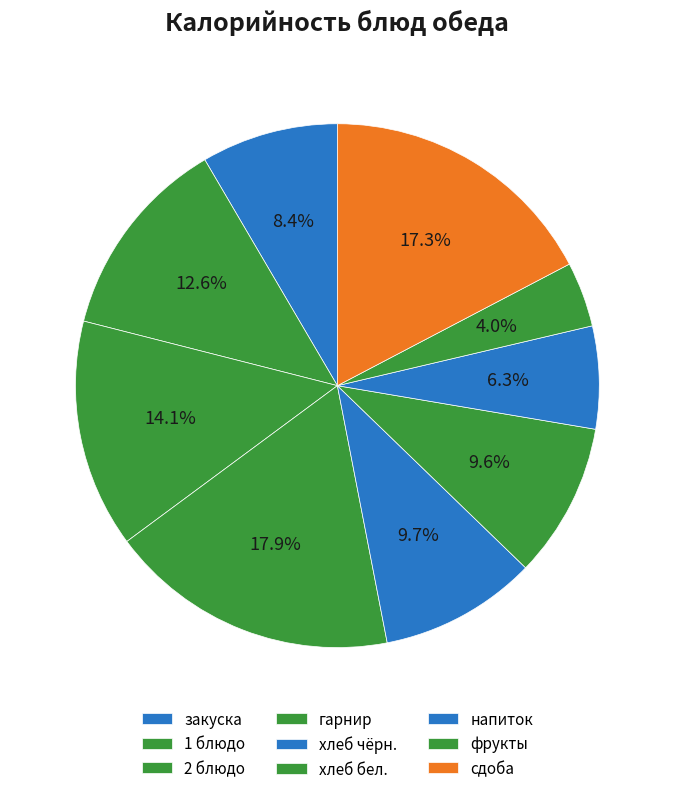

How many slices are in this pie chart?

9